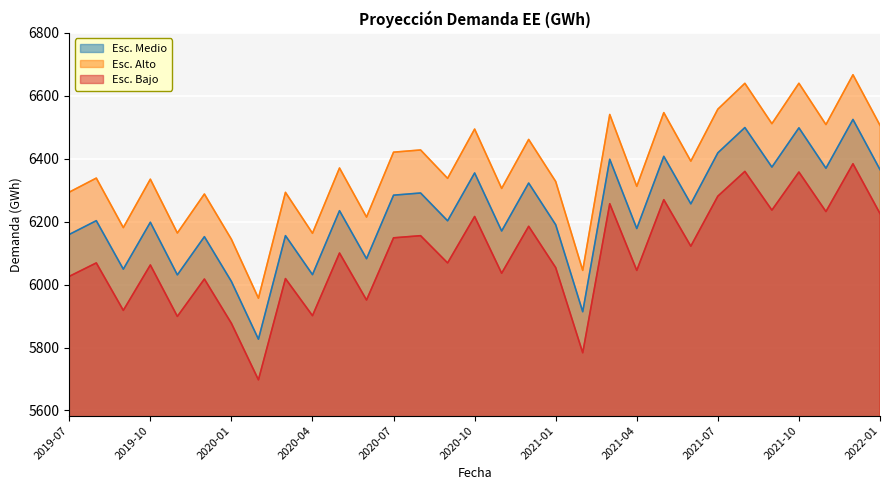

Which category has the lowest value across all series?

2020-02